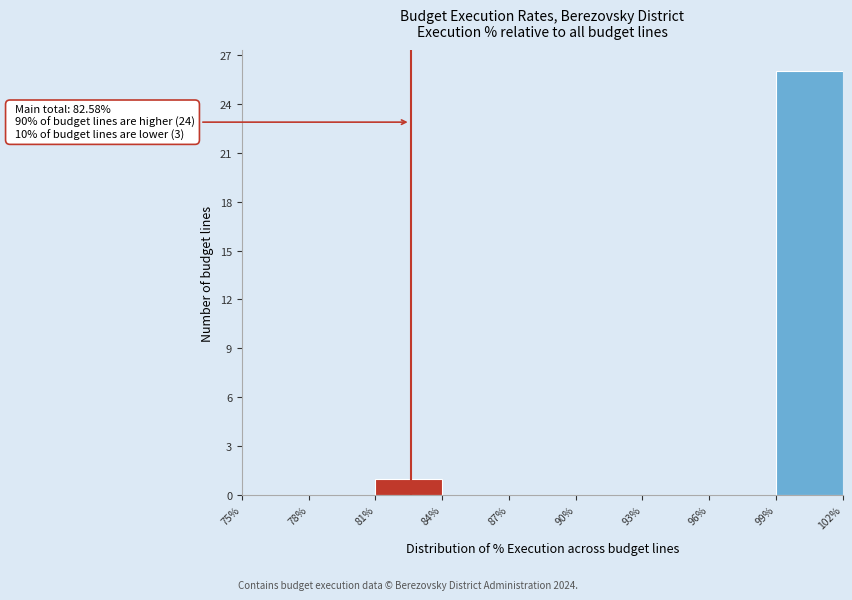

Over which range of the x-axis is the bar tallest?

99% to 102%